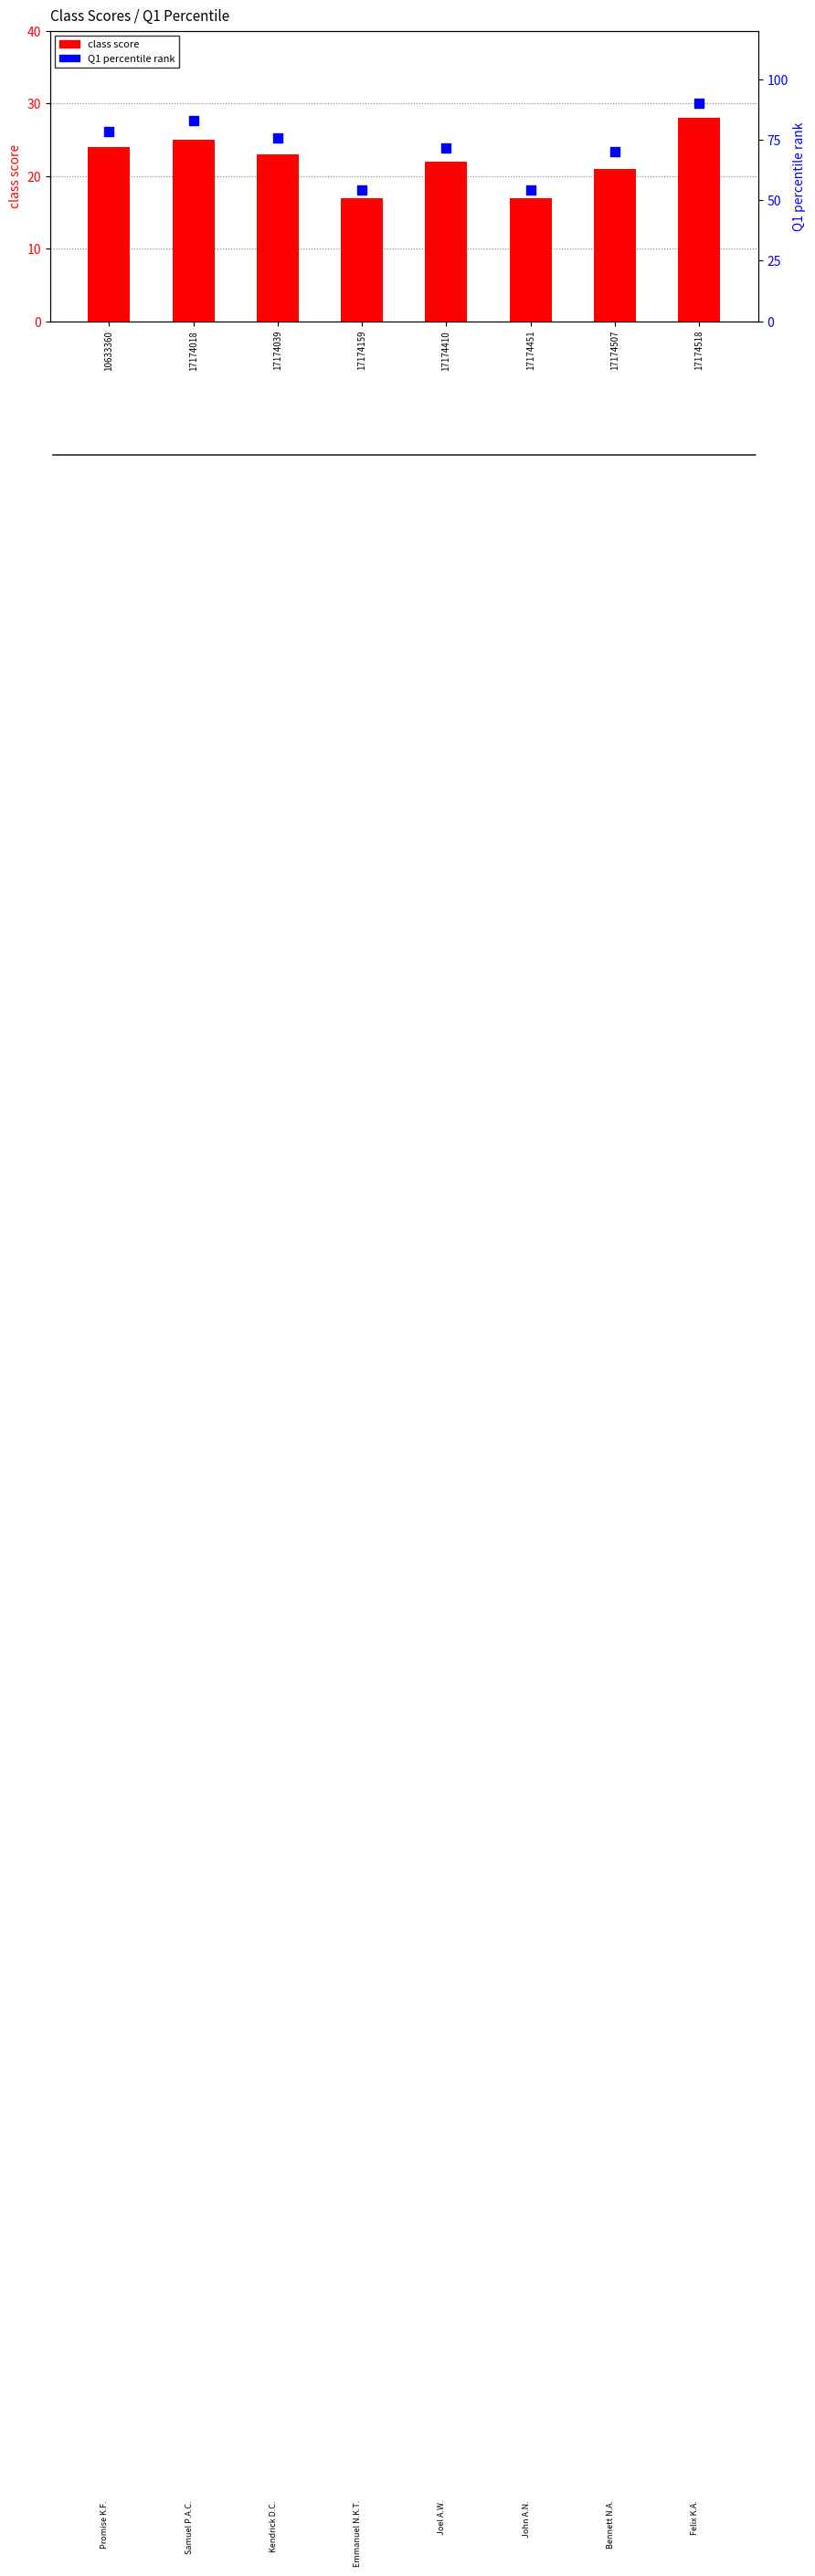

Which series has the largest Y range (max minus min)?

Q1 percentile rank